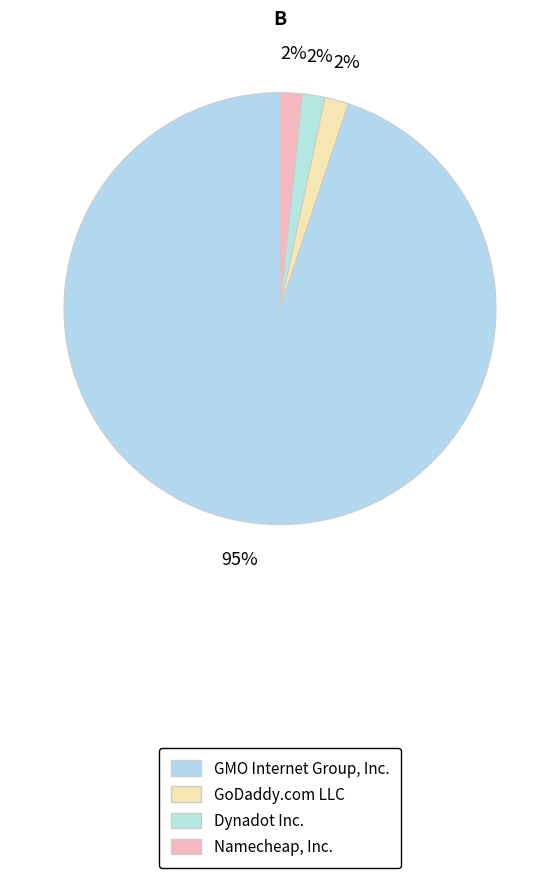

How many slices are in this pie chart?

4